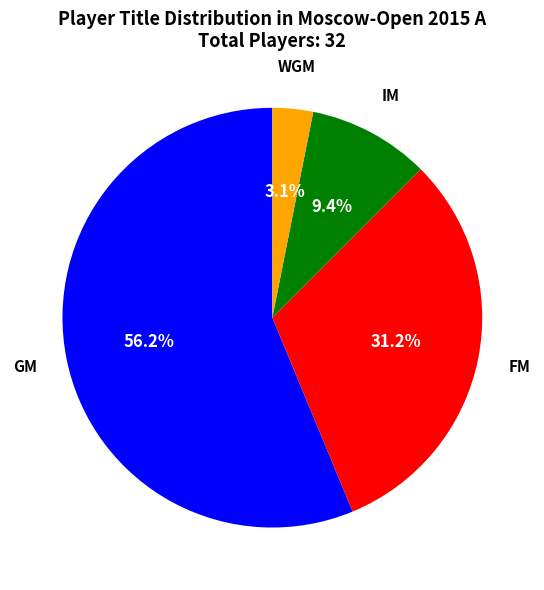

What percentage is NOT represented by FM?

68.8%